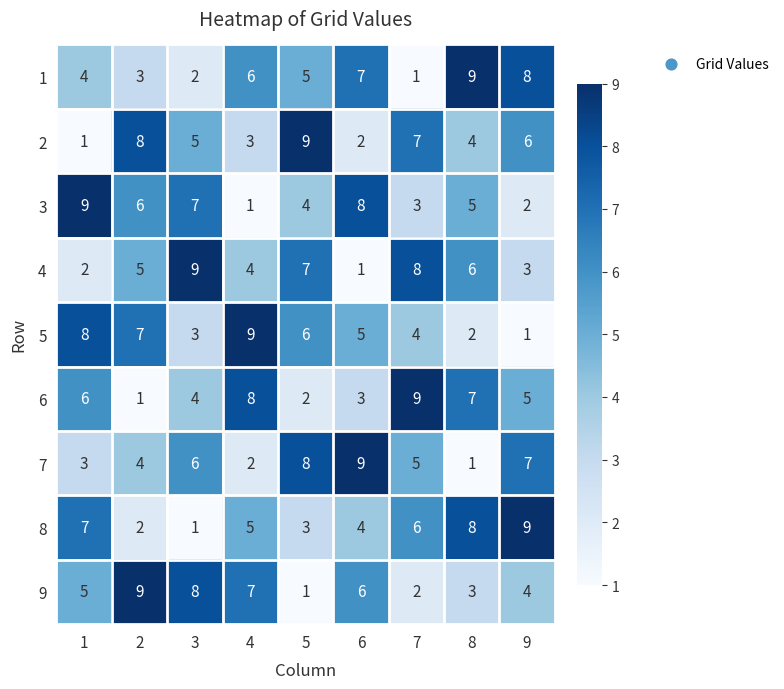

How many data points in 6 are less than 5?

4